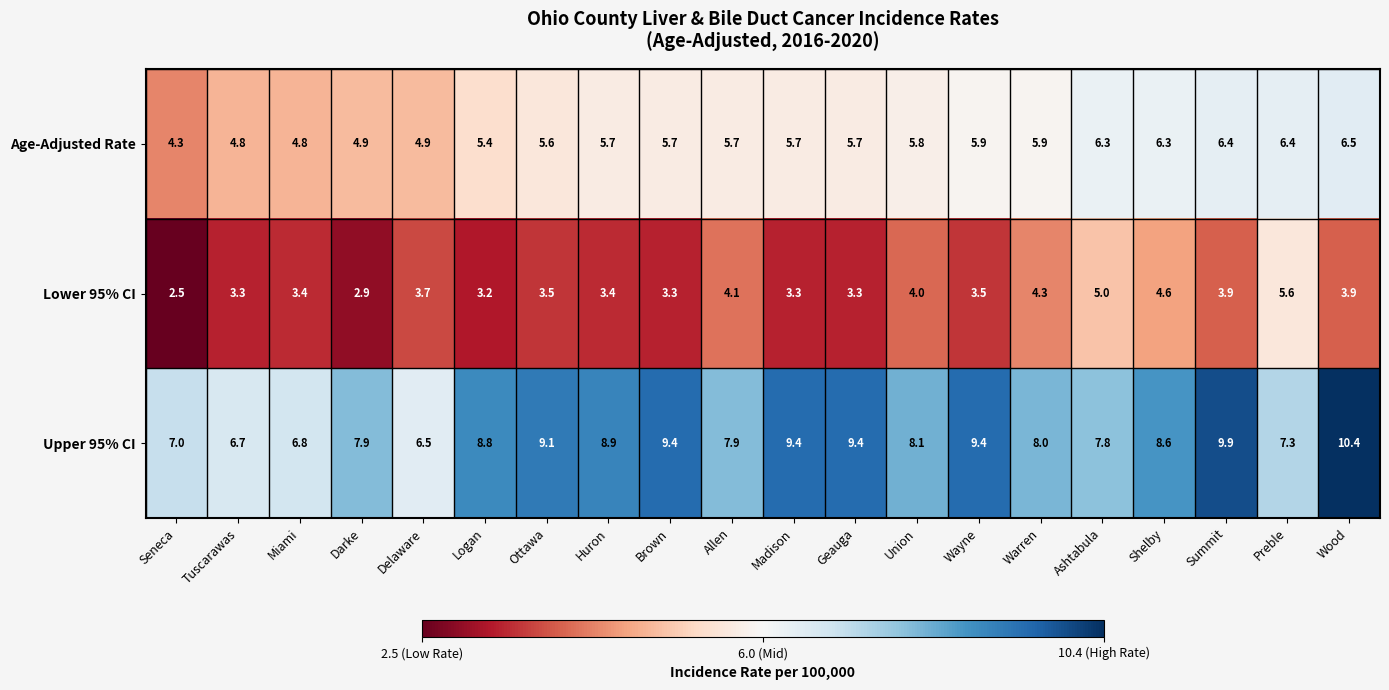

At which label is Upper 95% CI closest to 8?

Warren